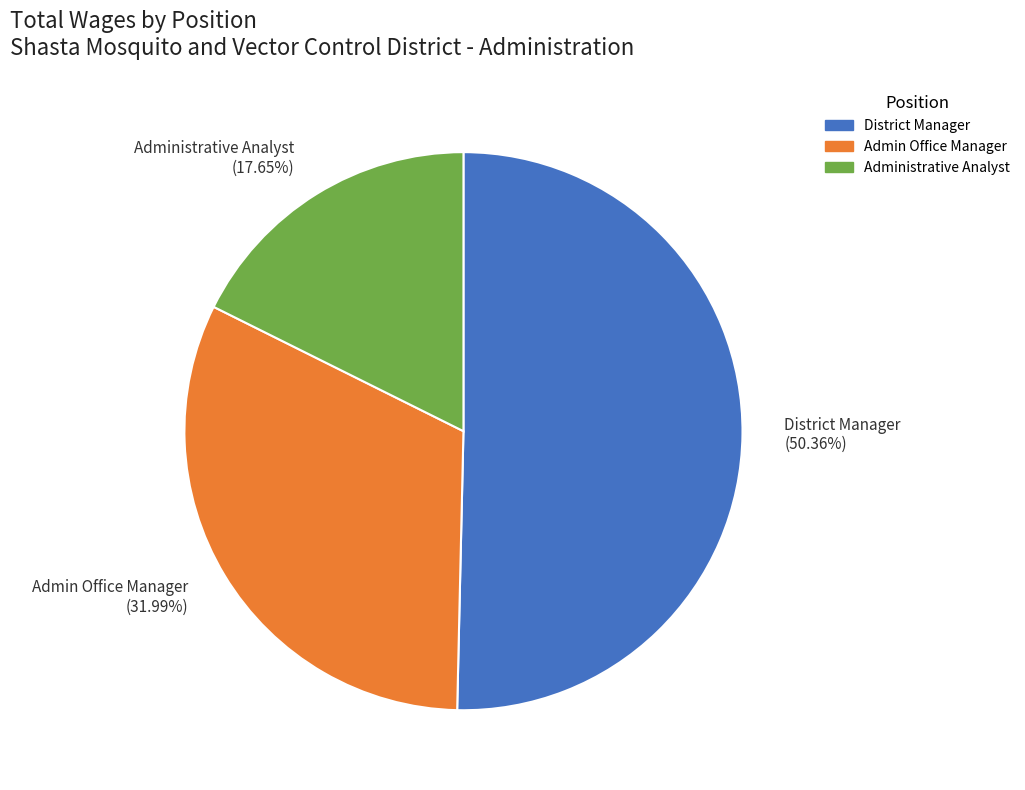

Does Admin Office Manager represent more than half of the total?

No